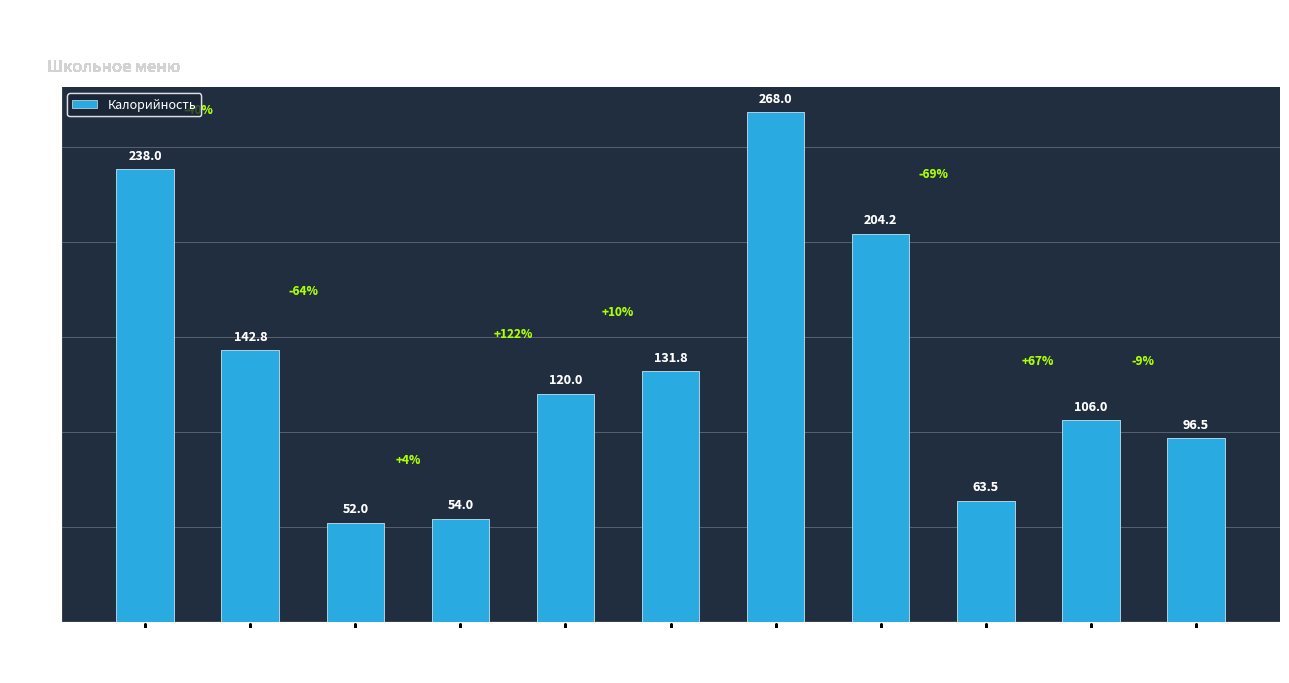

What is the value of the 4th bar from the left?

54.0